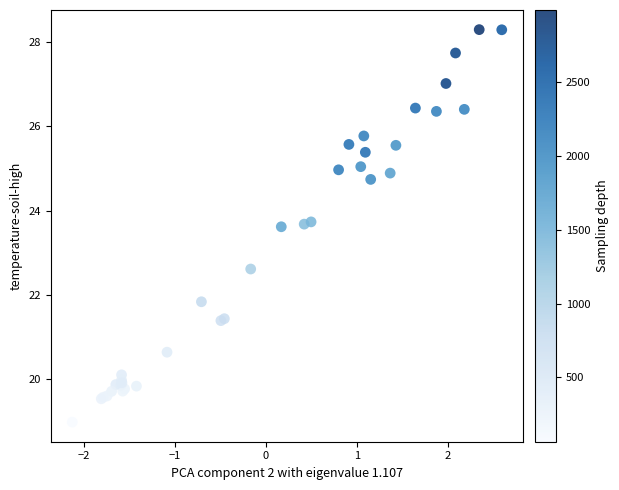

What Y value in the scatter plot is closest to 23?

22.6